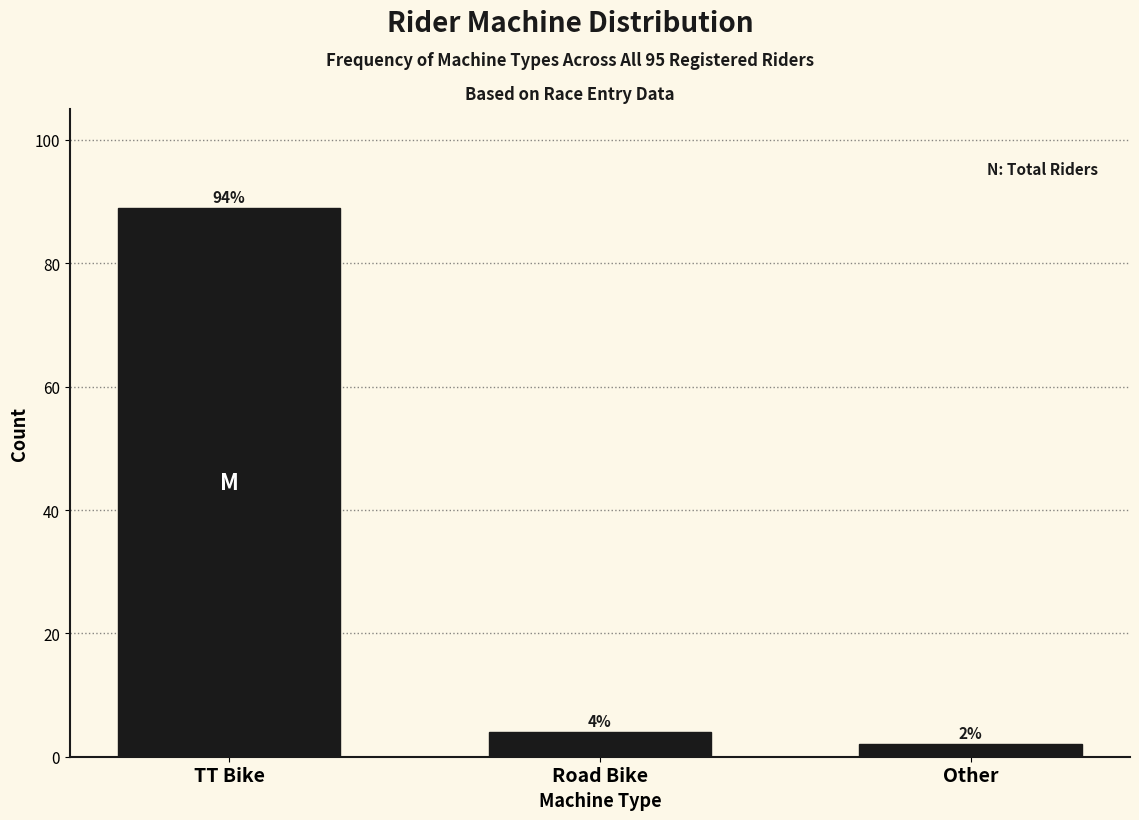

Reading right to left, extract all data points from this chart.

Other=2	Road Bike=4	TT Bike=89